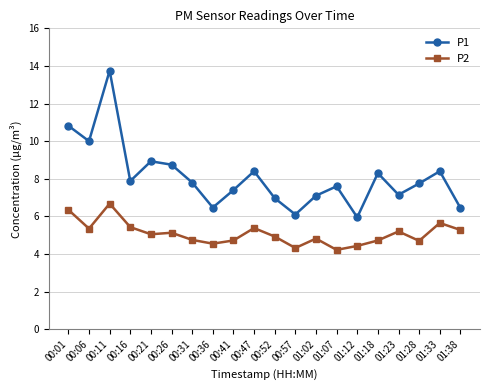

The value of P1 at 01:33 is 5.0. True or false?

False